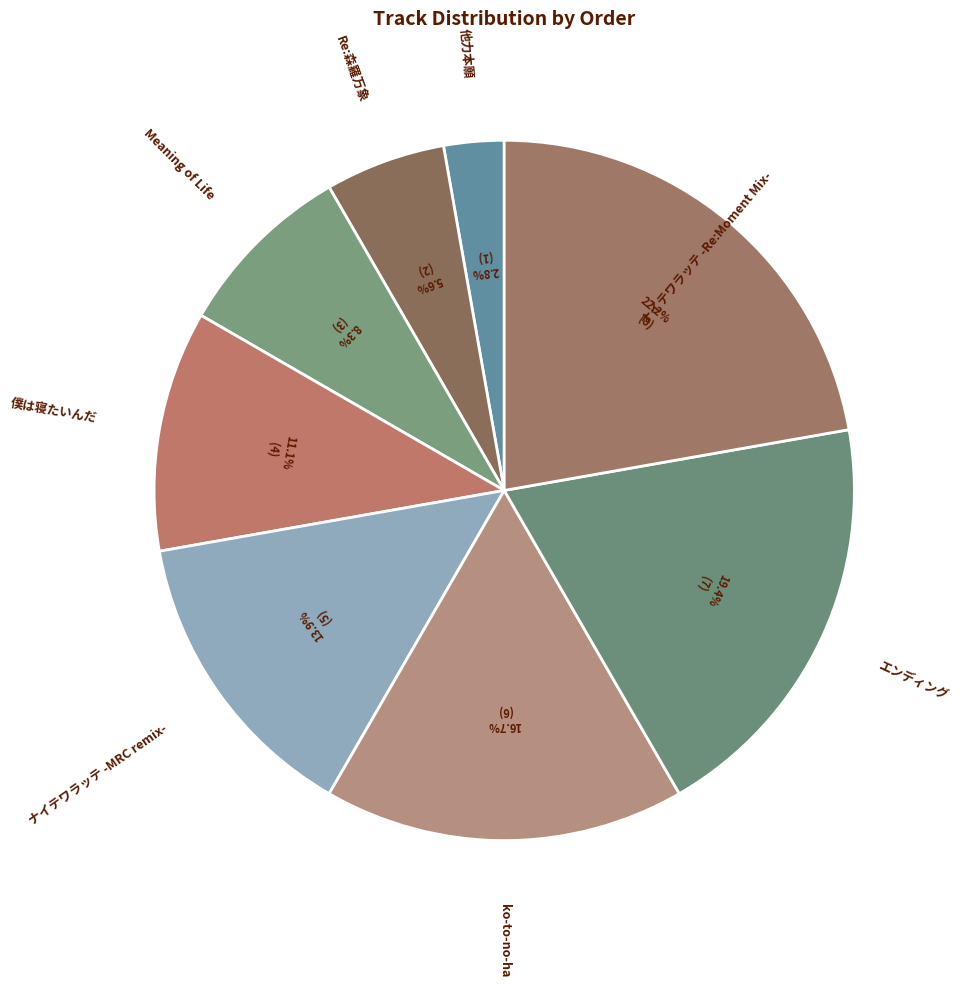

Rank the categories by value from highest to lowest.

ナイテワラッテ -Re:Moment Mix-, エンディング, ko-to-no-ha, ナイテワラッテ -MRC remix-, 僕は寝たいんだ, Meaning of Life, Re:森羅万象, 他力本願